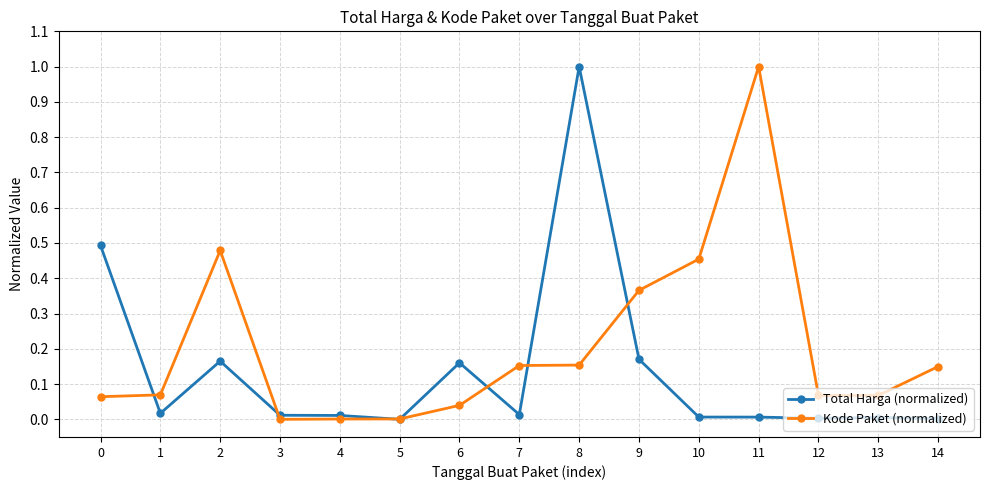

Where is the first local maximum for Total Harga (normalized)?

2